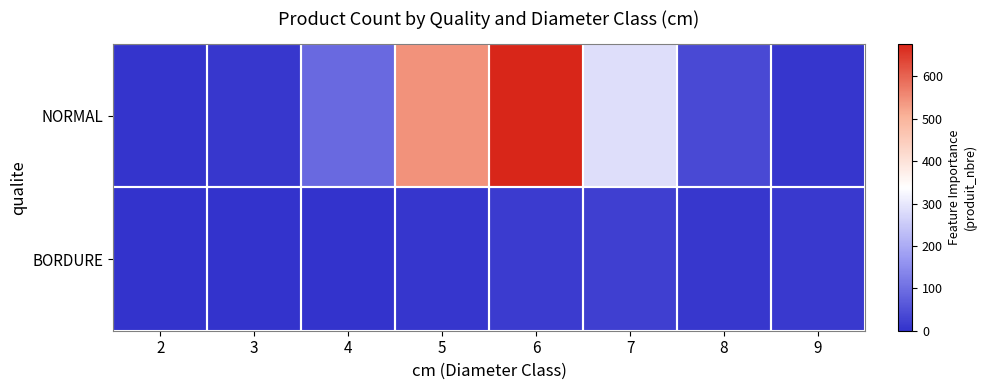

Reading right to left, what are all the values shown in this chart?

NORMAL: 9=6	8=37	7=284	6=676	5=544	4=92	3=8	2=4
BORDURE: 9=11	8=10	7=23	6=15	5=7	4=0	3=1	2=0